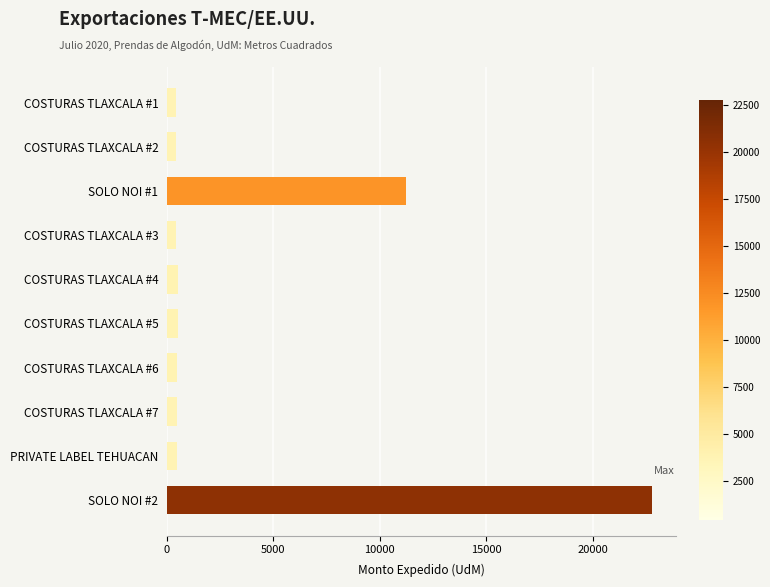

What is the sum of all values?

37862